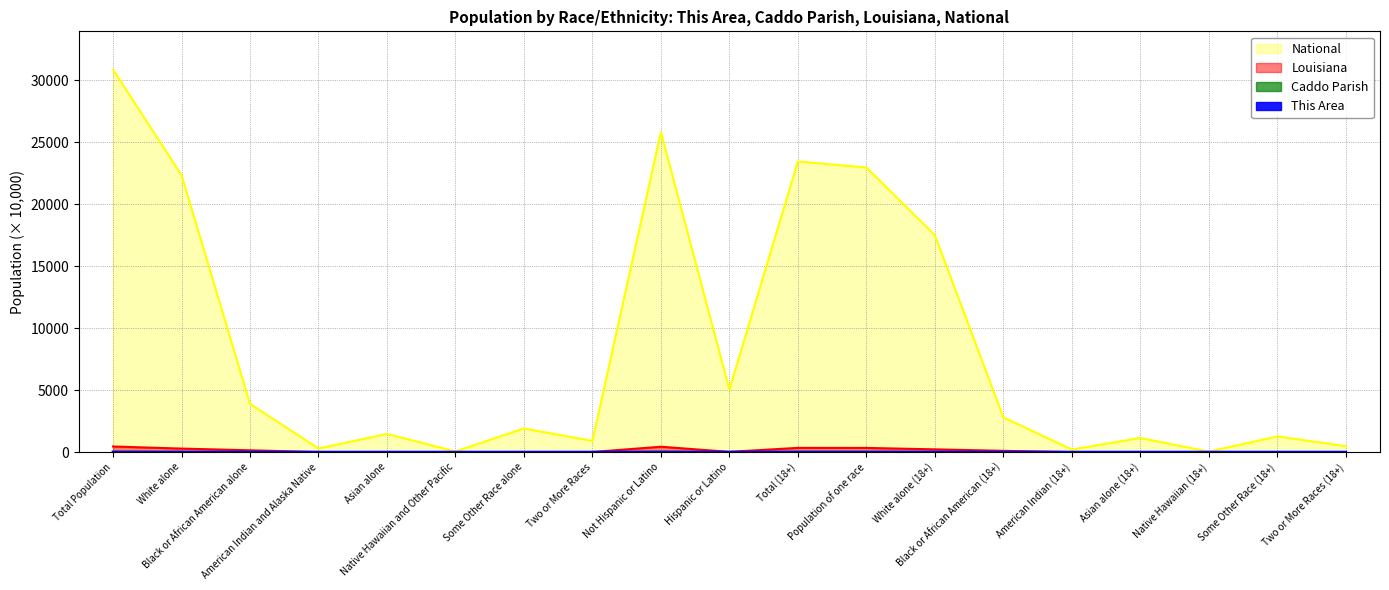

What is the total value across all series at American Indian (18+)?

206.6